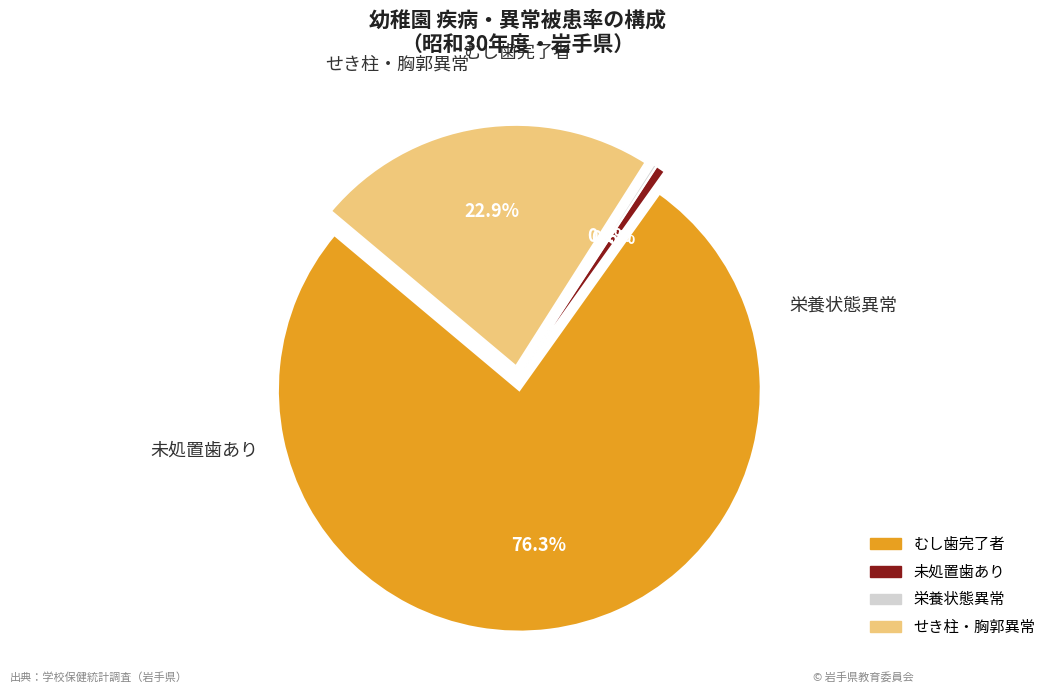

The 32 slice represents 1% of the pie. True or false?

False